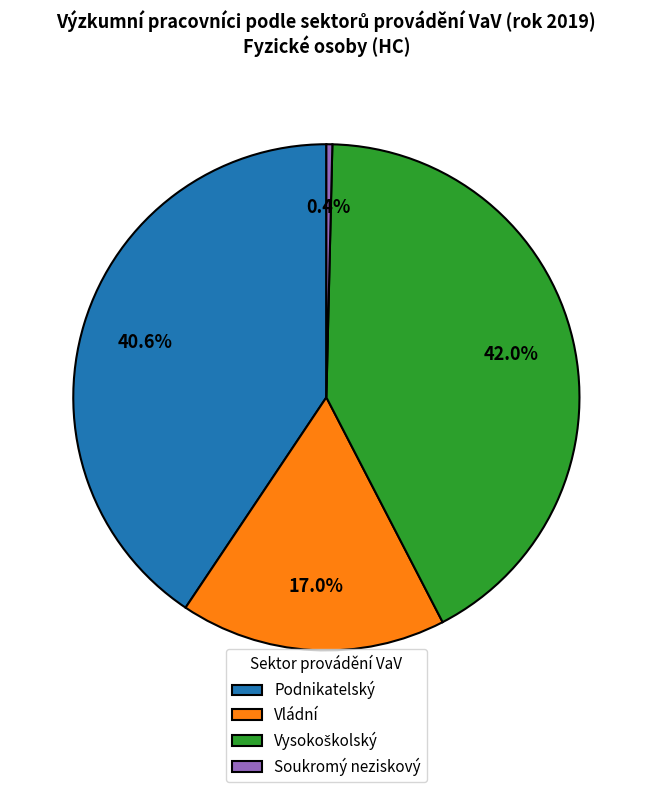

What portion of the pie excludes Podnikatelský?

59.4%